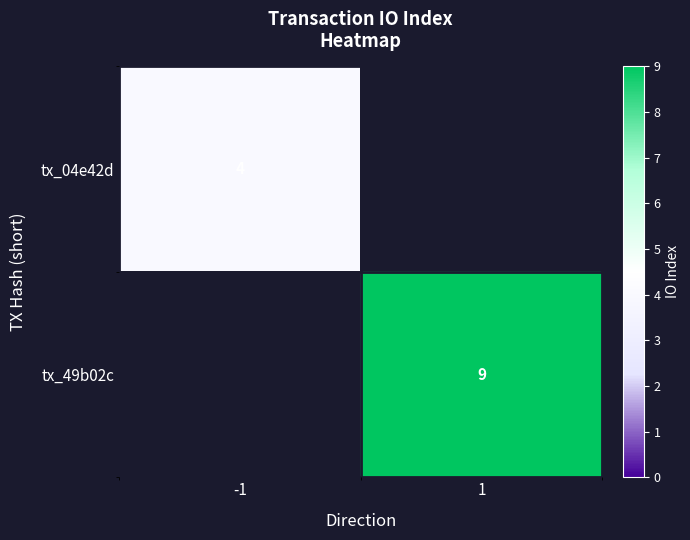

Is it true that tx_49b02c equals 9 at 1?

True